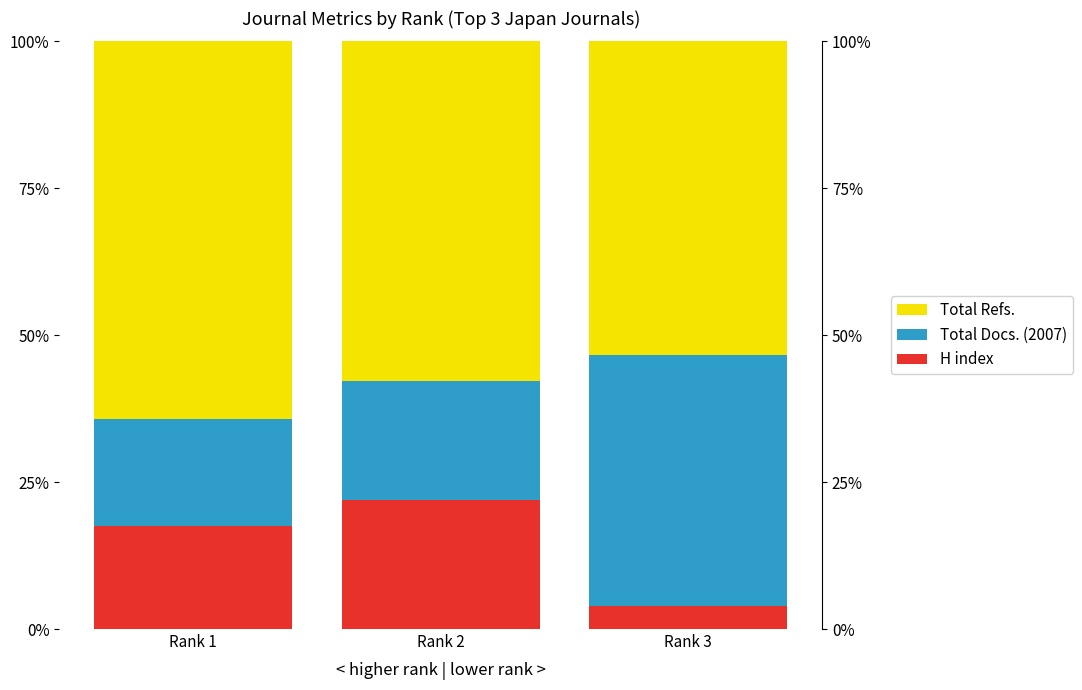

What is the average value of the Total Refs. series?

58.5